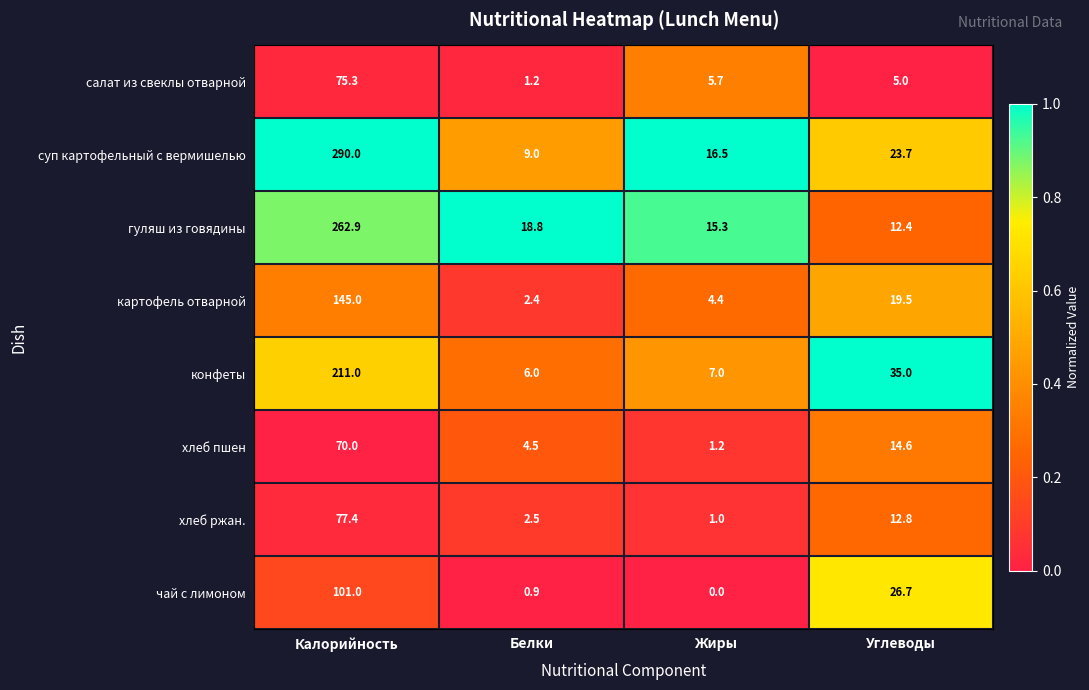

What is the sum of the салат из свеклы отварной values at Калорийность and Белки?

76.5